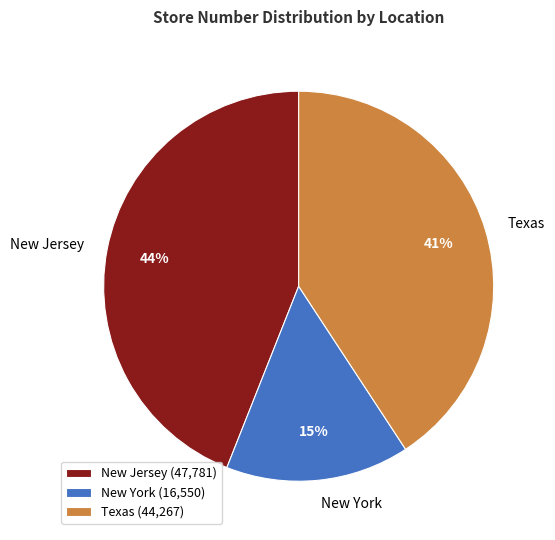

To the nearest percent, what percentage of the pie is New Jersey?

44%